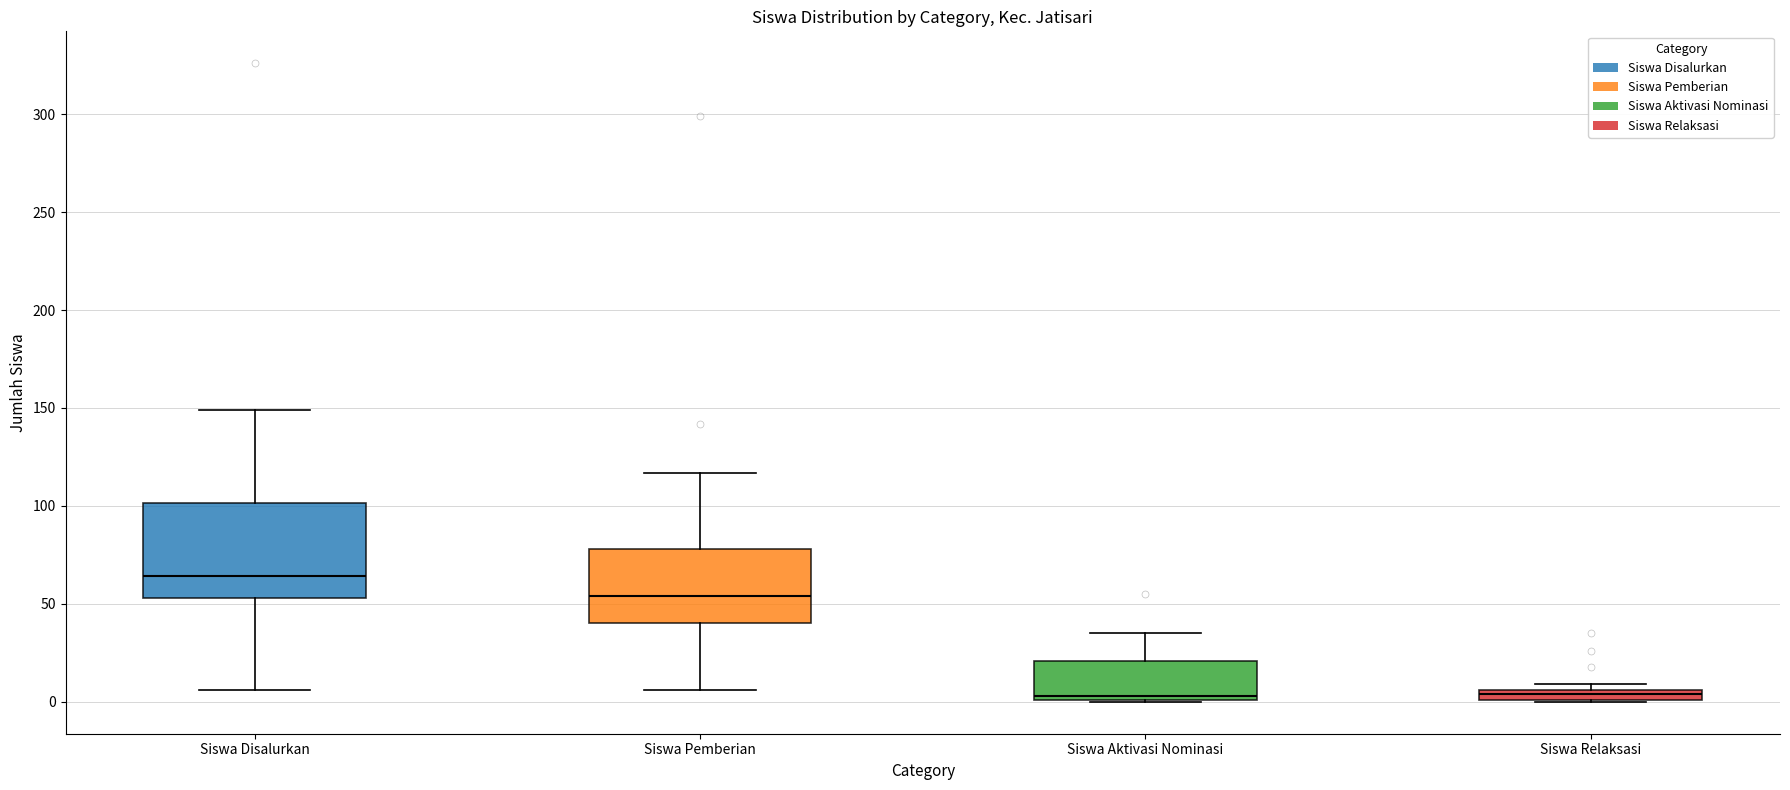

Which box is the tallest, from its lower edge to its upper edge?

Siswa Disalurkan